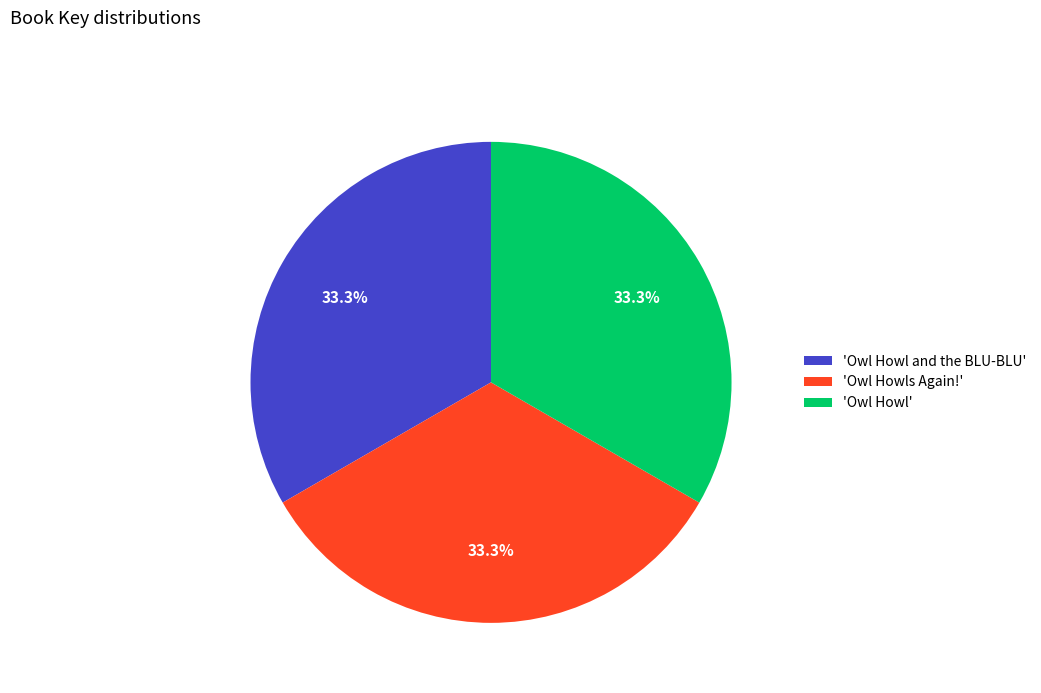

Is there any slice that represents more than half of the pie?

No